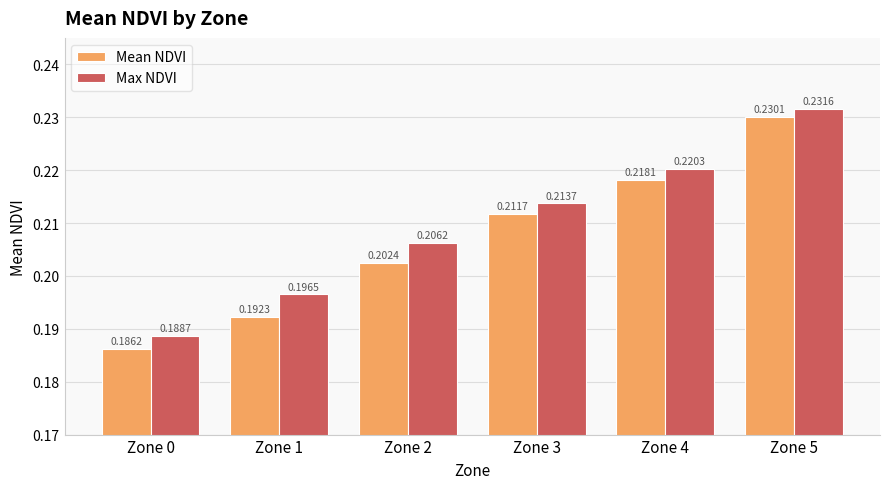

At which category is the sum across all series the highest?

Zone 5